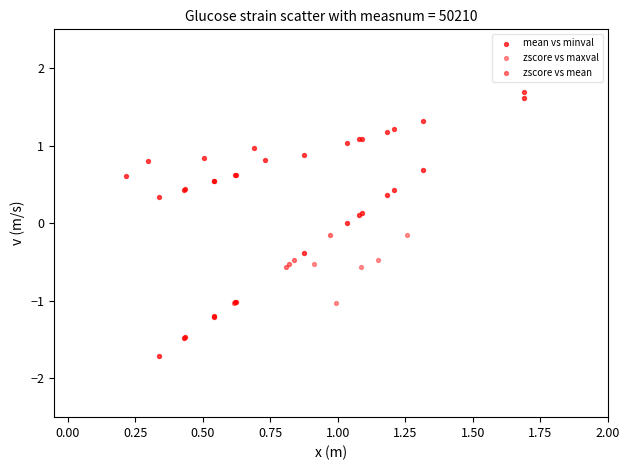

Which series reaches the maximum Y coordinate?

mean vs minval